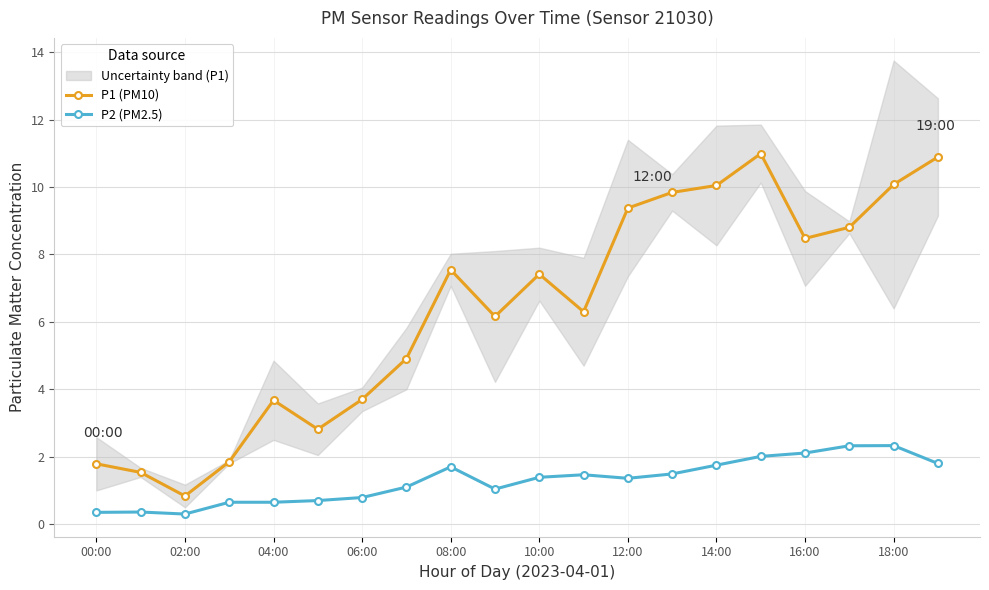

What is the lowest value of the P1 (PM10) series?

0.8